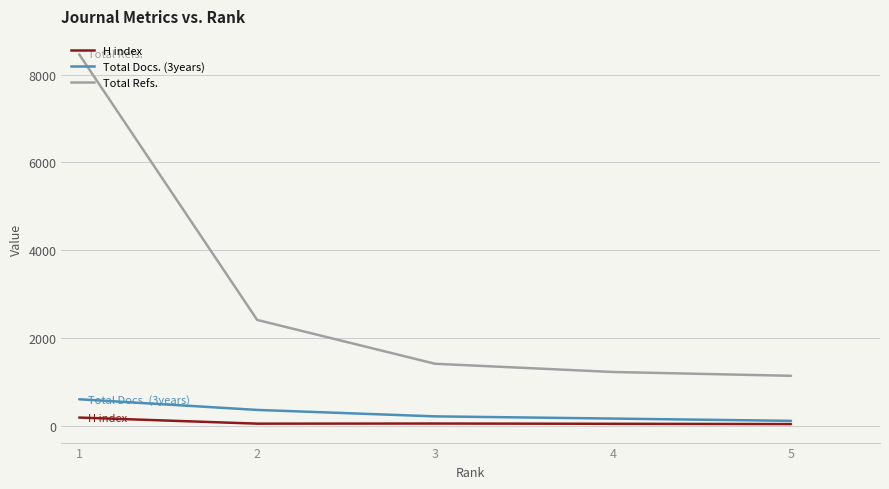

True or false: H index has more than 0 interior local peaks.

True